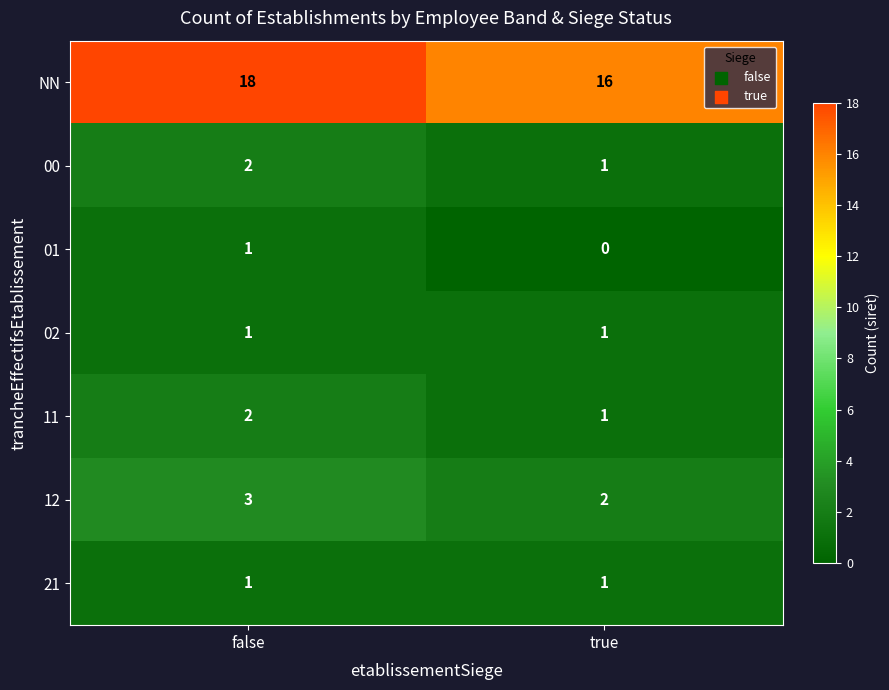

Reading left to right, list all the values displayed in this chart.

NN: false=18	true=16
00: false=2	true=1
01: false=1	true=0
02: false=1	true=1
11: false=2	true=1
12: false=3	true=2
21: false=1	true=1